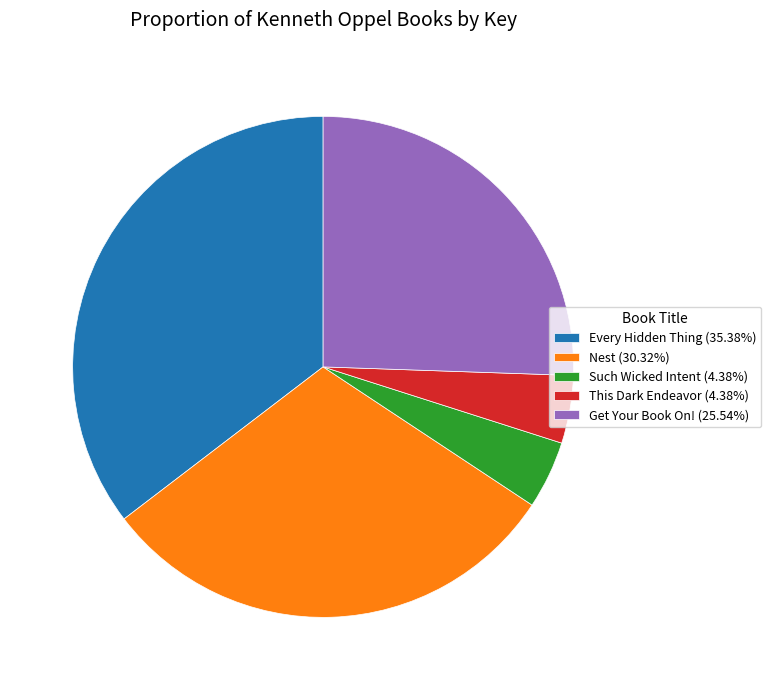

Count the number of slices in the pie.

5